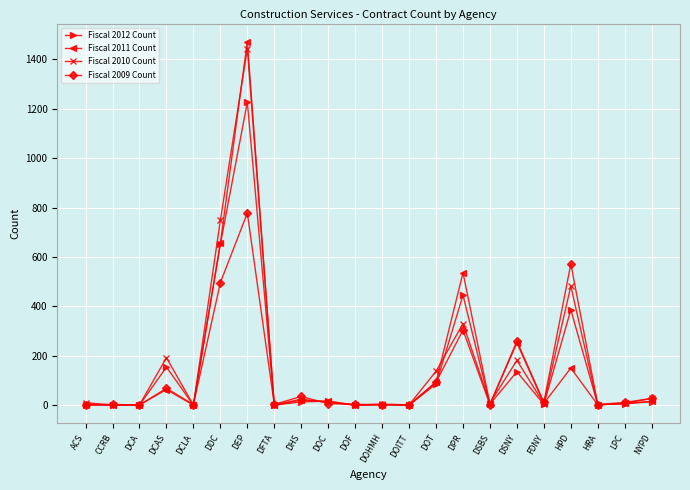

What is the label of the 22nd point from the left?

NYPD